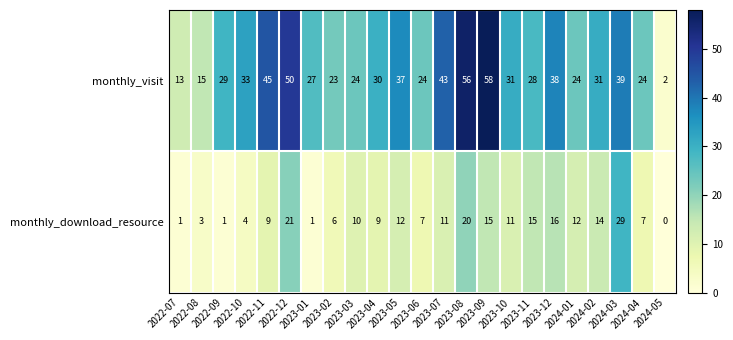

What is the spread (max minus min) of values at 2023-12?

22